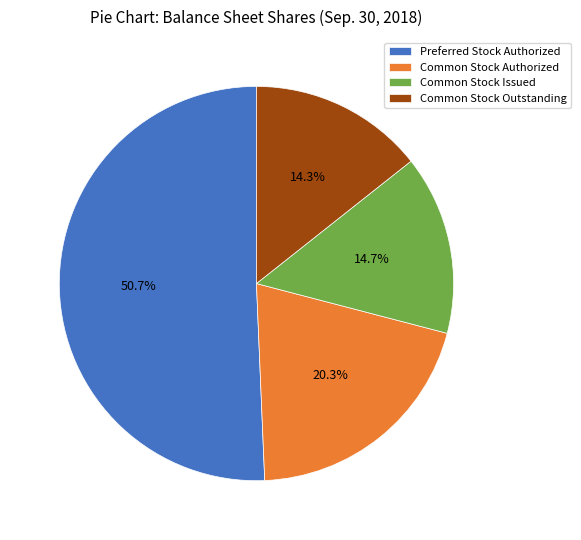

What percentage is the Common Stock Issued slice, to the nearest percent?

15%